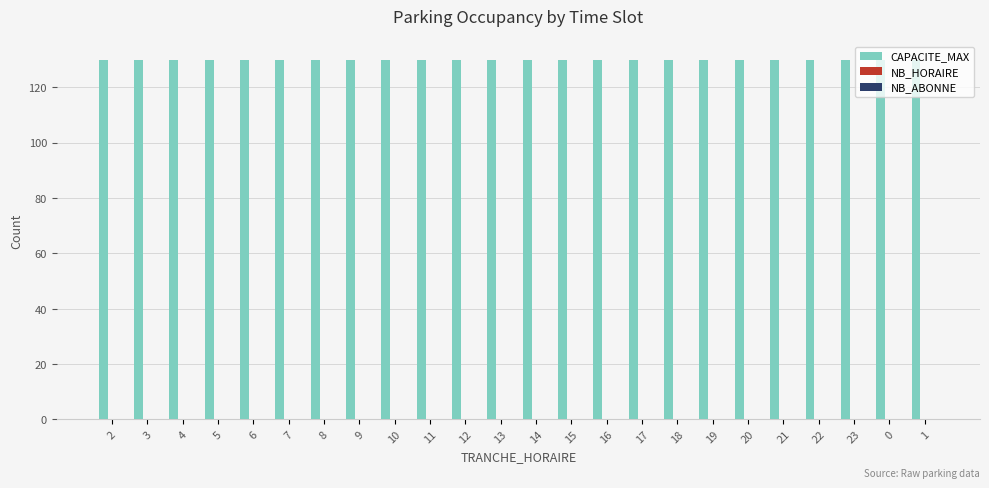

How many bars are there in each group?

3